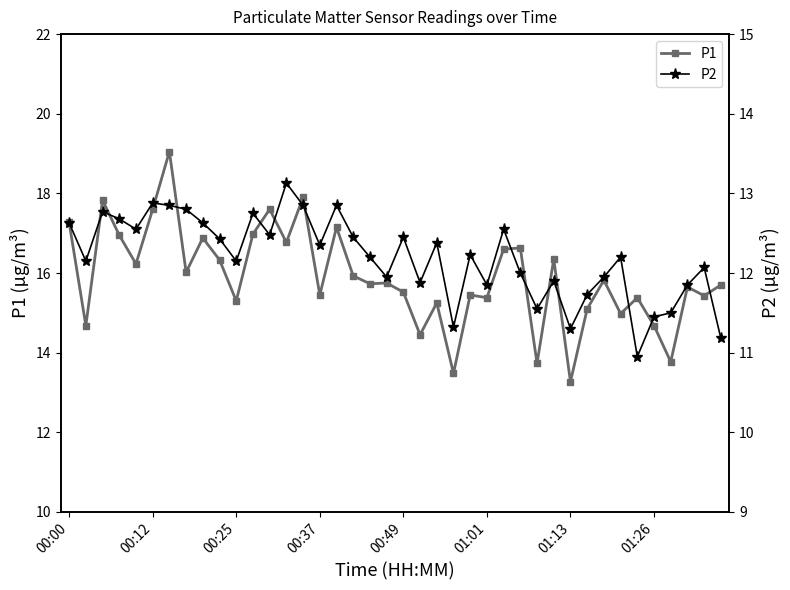

Which has a higher value, 27 or 13?

13